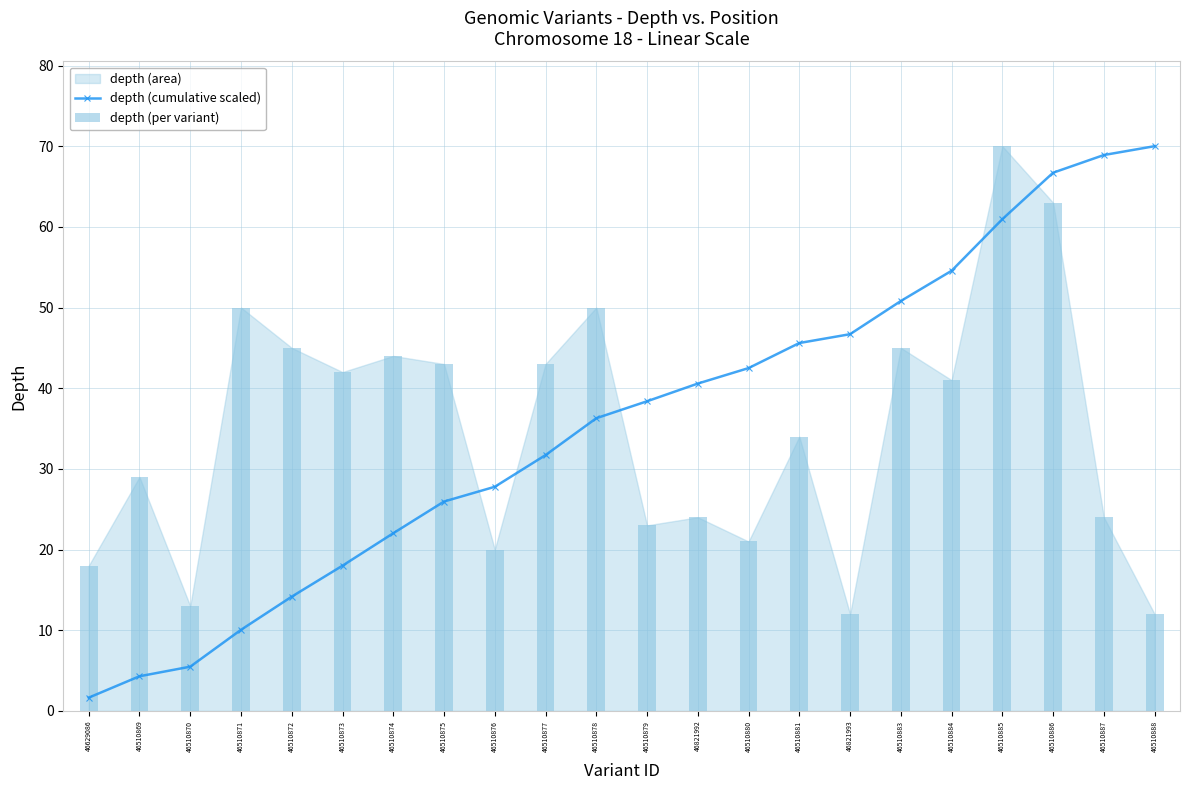

What is the difference between the highest and lowest values at 46510884?

13.6